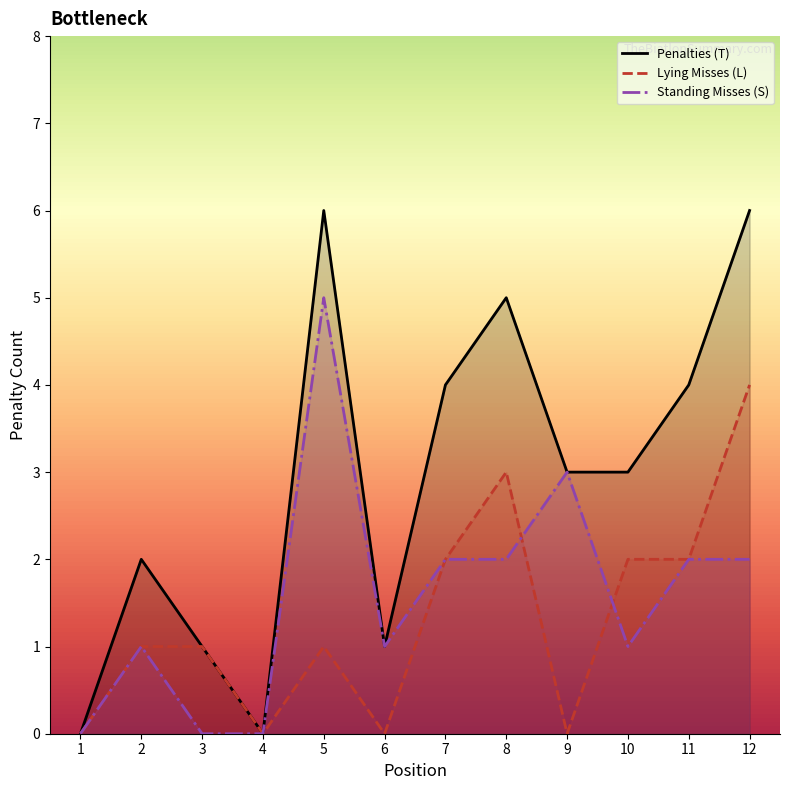

Reading left to right, extract all data points from this chart.

Penalties (T): 1=0	2=2	3=1	4=0	5=6	6=1	7=4	8=5	9=3	10=3	11=4	12=6
Lying Misses (L): 1=0	2=1	3=1	4=0	5=1	6=0	7=2	8=3	9=0	10=2	11=2	12=4
Standing Misses (S): 1=0	2=1	3=0	4=0	5=5	6=1	7=2	8=2	9=3	10=1	11=2	12=2